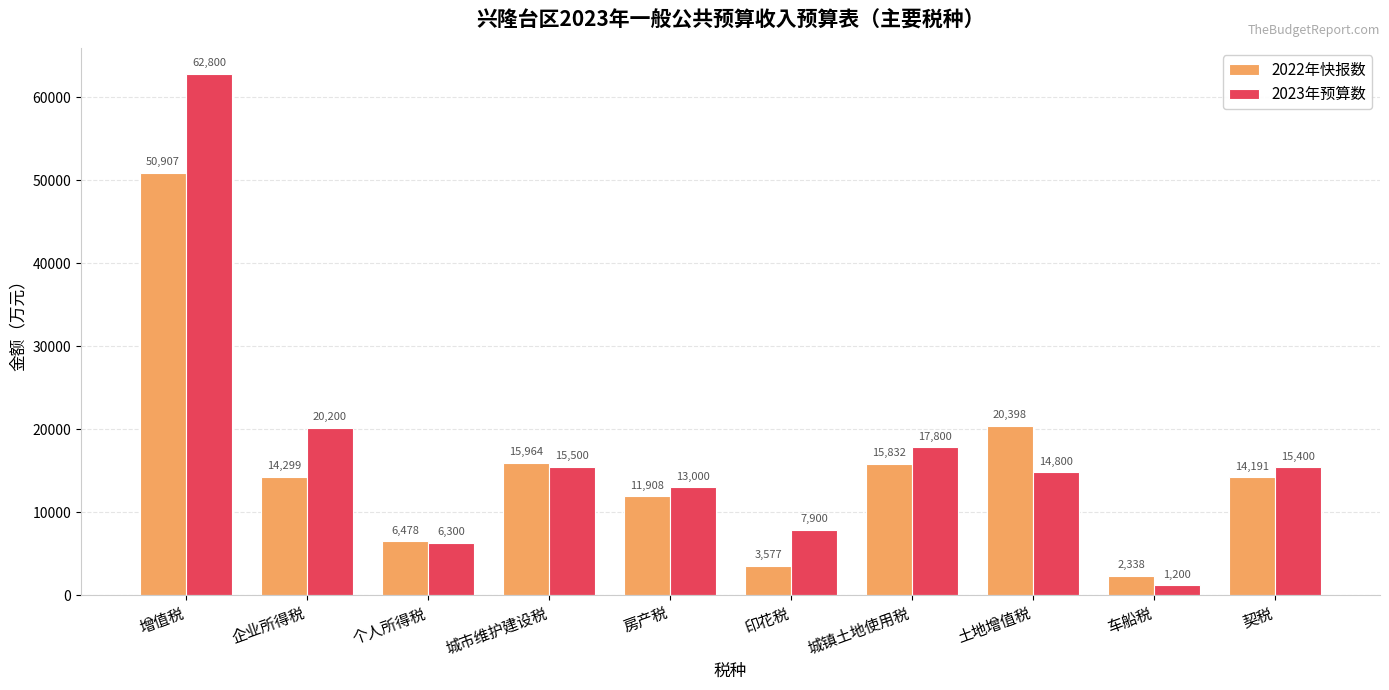

What is the label of the 4th bar from the right?

城镇土地使用税